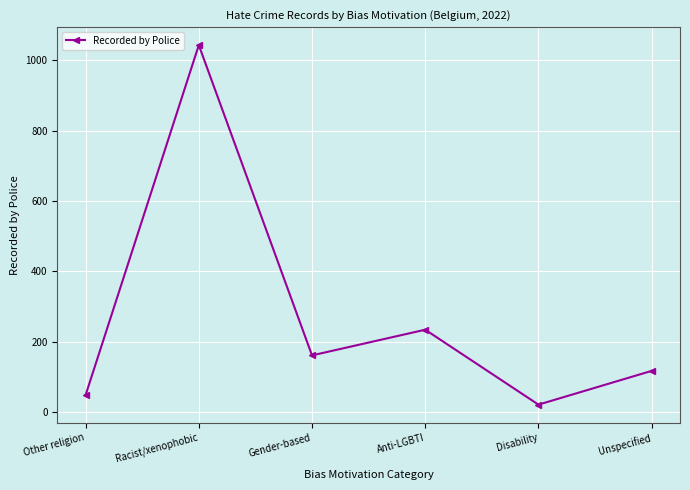

Which label corresponds to the smallest value in the chart?

Disability